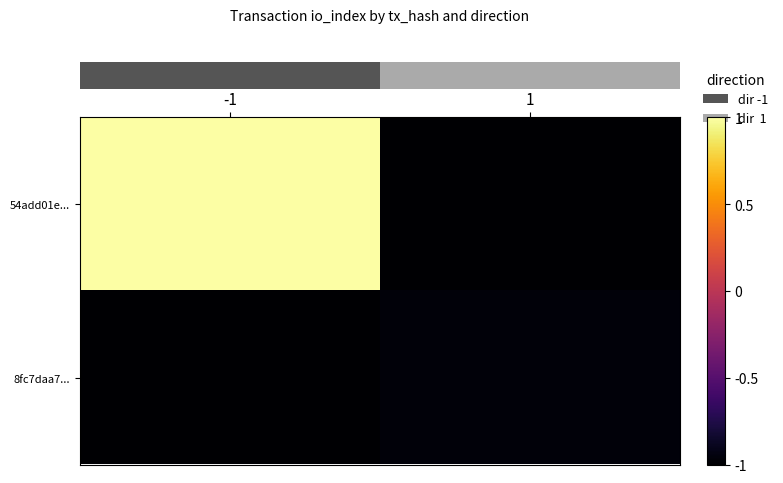

Rank the series at 1 from highest to lowest value.

row_1, row_0